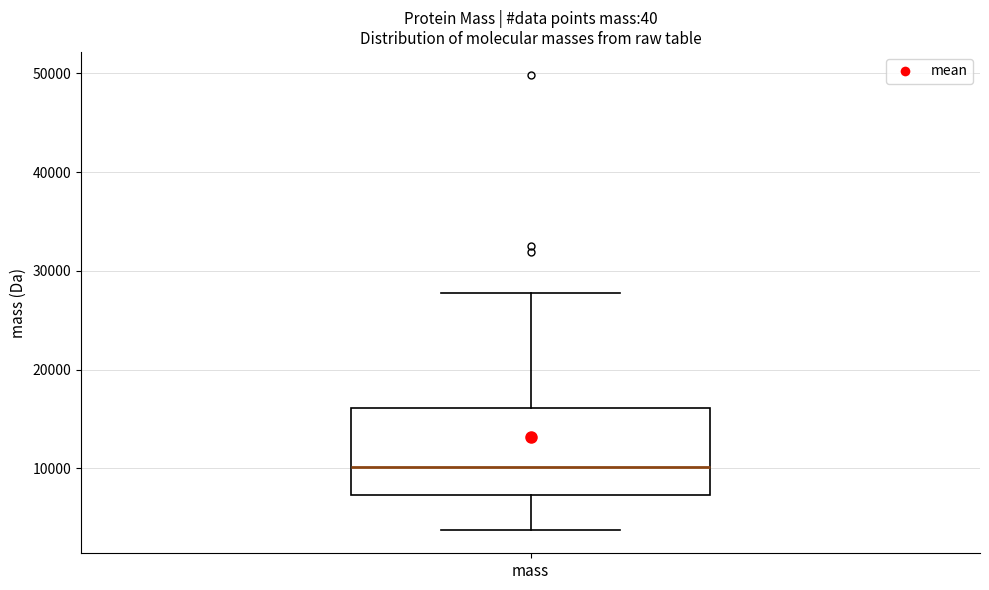

Read this box plot against the y-axis: the position of the median line, the range covered by the box, and the ends of both whiskers. The values are not printed on the chart, so give them approximately, as read against the axis.

median 10000, box 7000 to 16000, whiskers 4000 to 28000